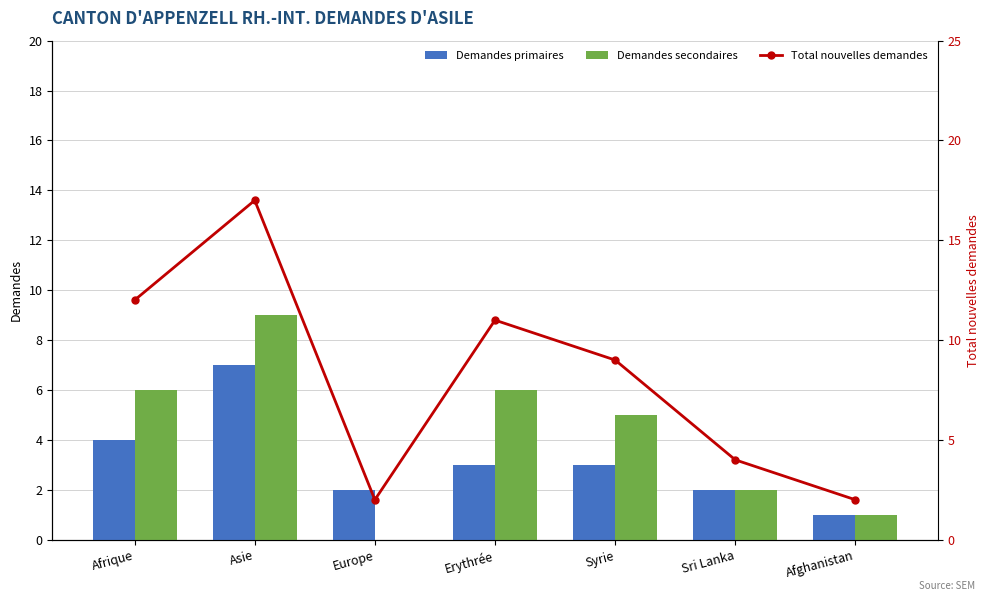

Reading right to left, transcribe all the data shown in this chart.

Demandes primaires: 1	2	3	3	2	7	4
Demandes secondaires: 1	2	5	6	0	9	6
Total nouvelles demandes: 2	4	9	11	2	17	12